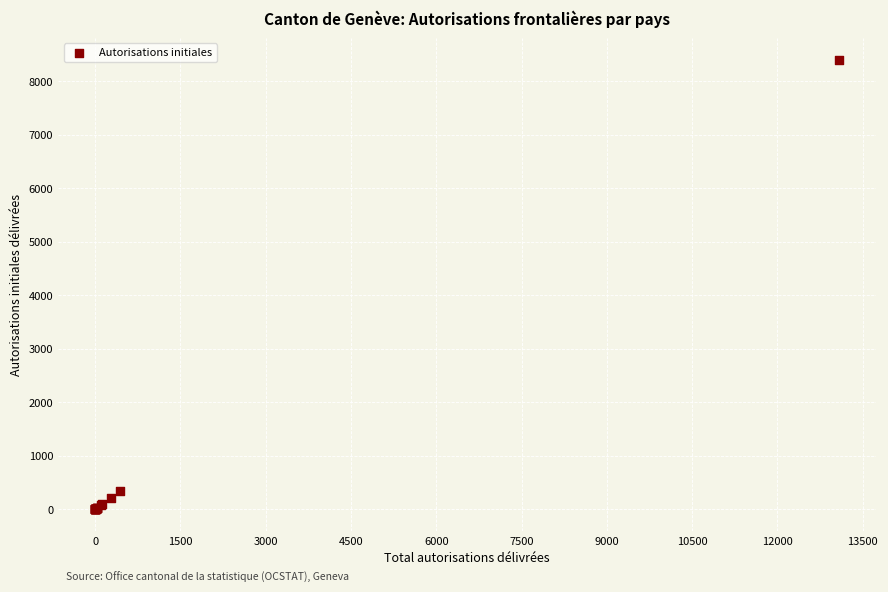

What Y value in the scatter plot is closest to 4198?

343